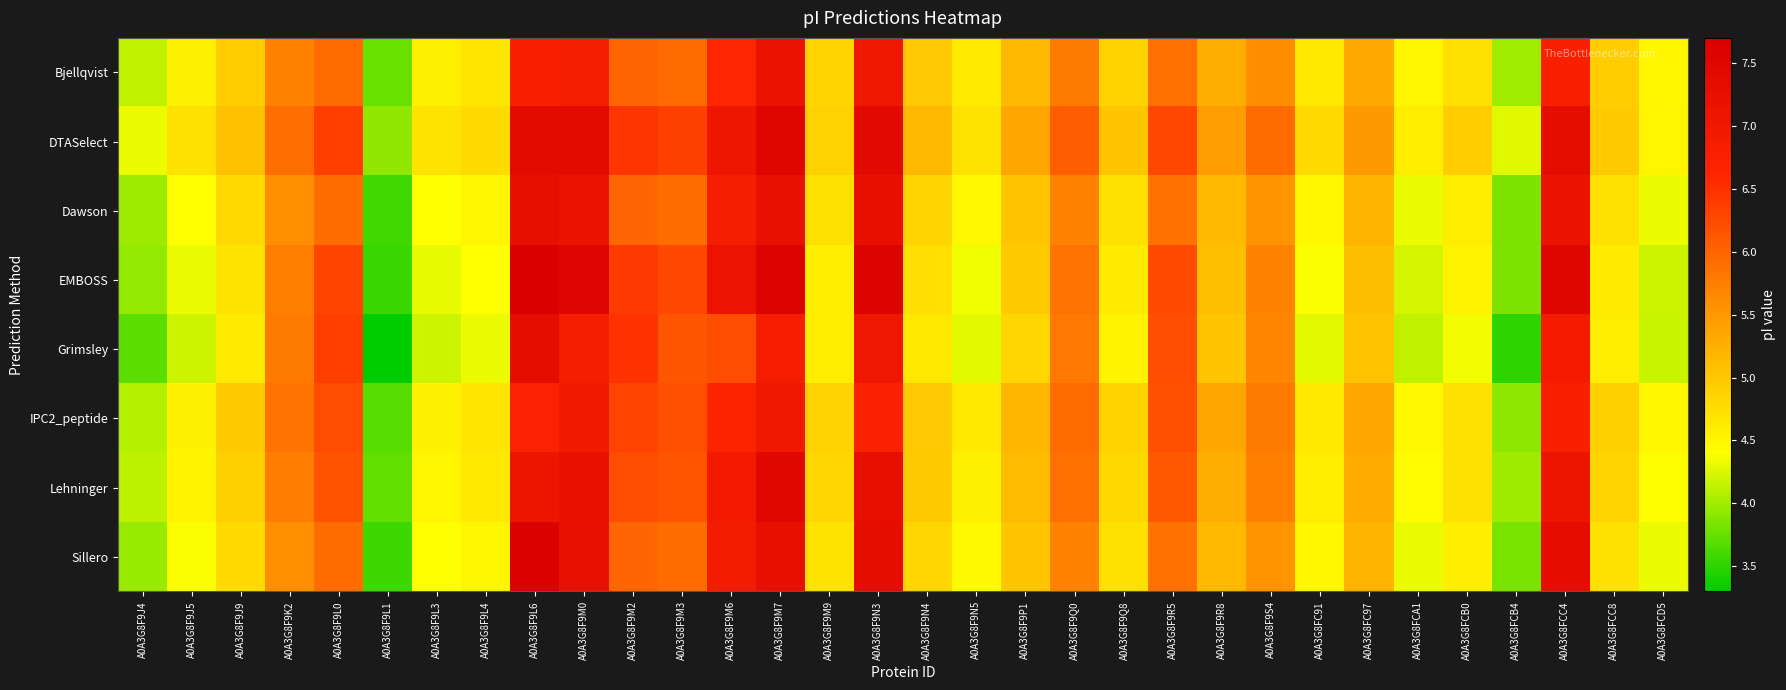

At which category is the sum across all series the highest?

A0A3G8F9M7